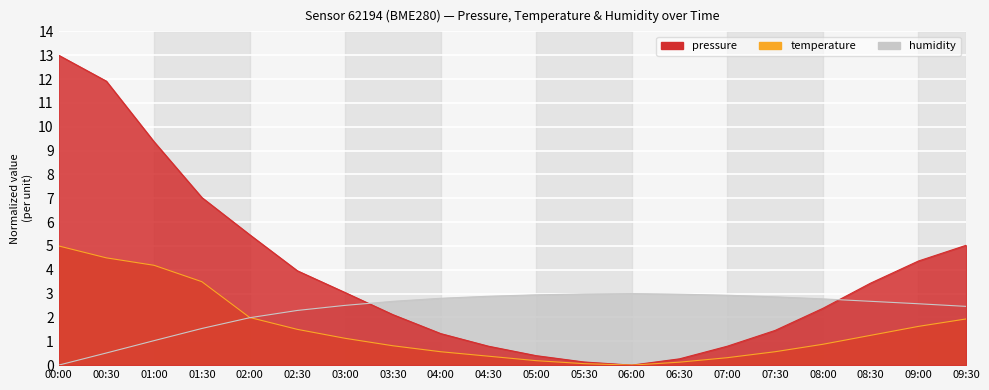

Which category has the highest value across all series?

00:00